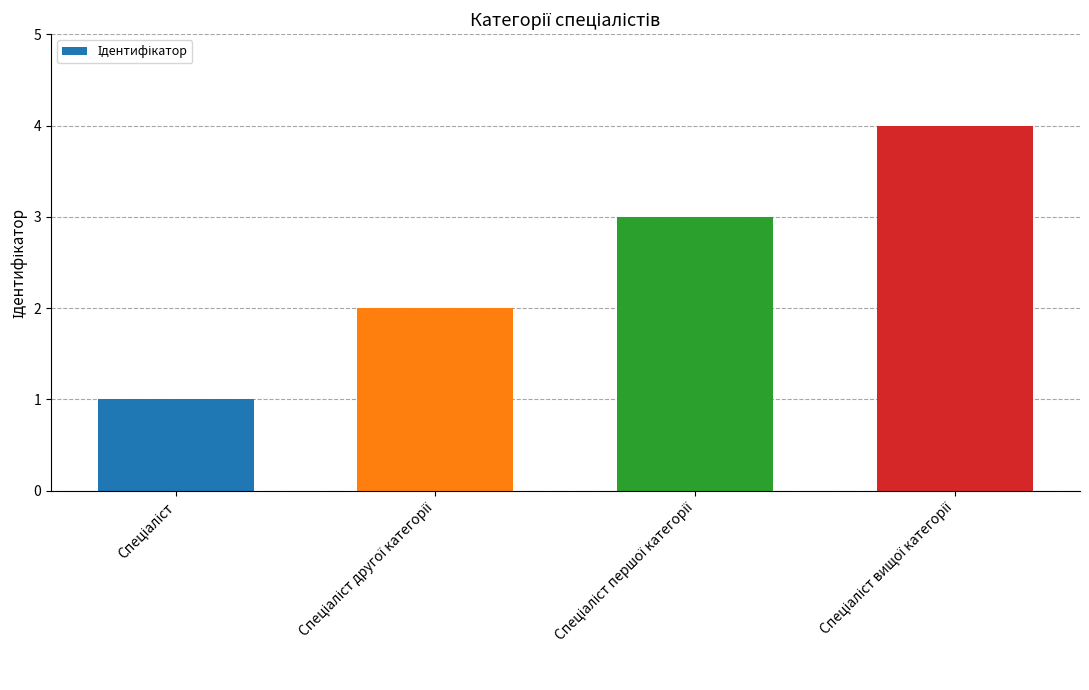

What is the sum of all values?

10